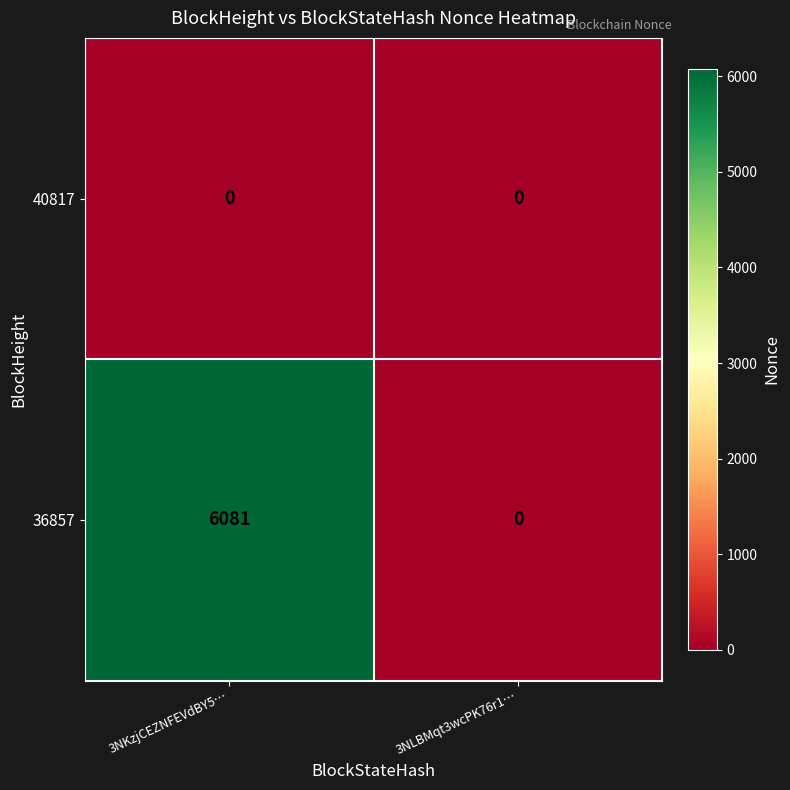

Between 3NKzjCEZNFEVdBY5… and 3NLBMqt3wcPK76r1…, which series saw the biggest shift?

36857